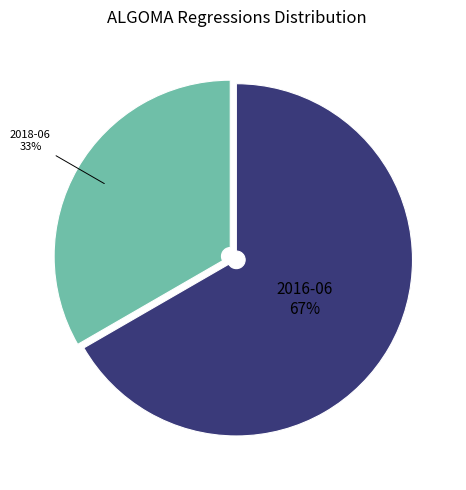

Which slice represents more than half of the pie?

2016-06